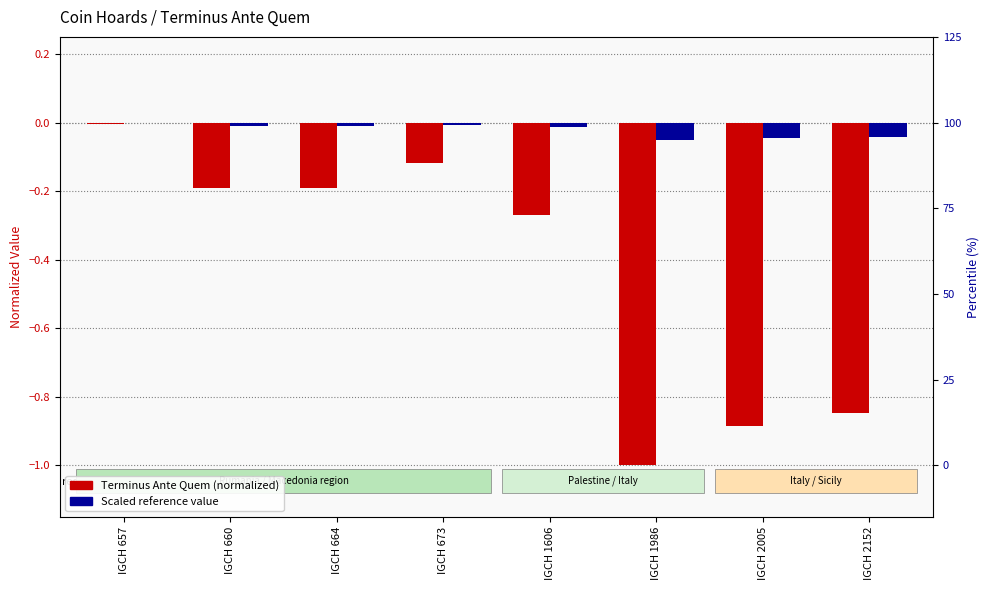

Which series has the widest spread of values?

Terminus Ante Quem (normalized)